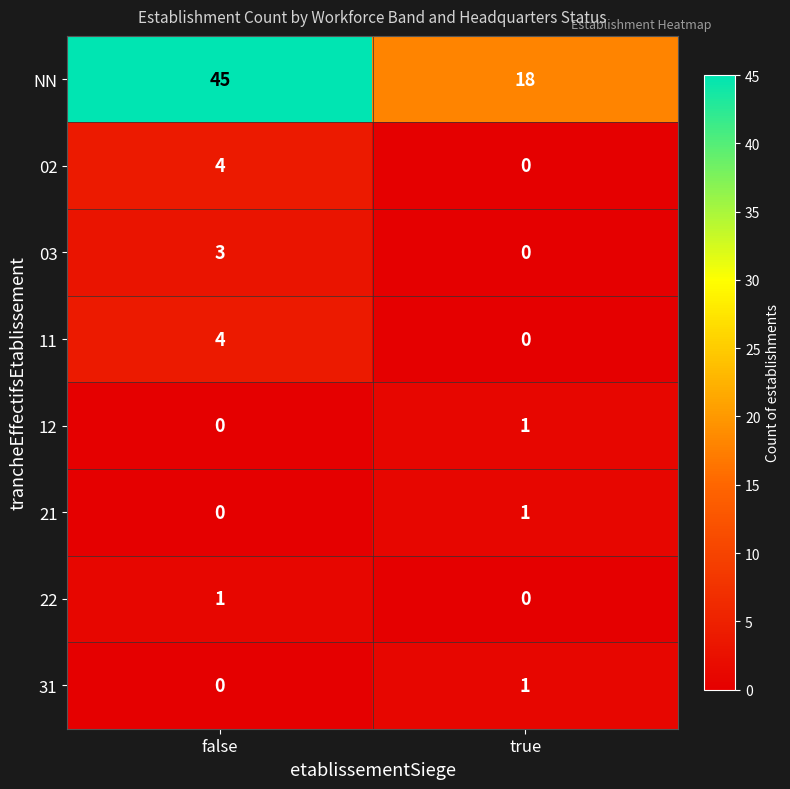

The value of NN at false is 45. True or false?

True